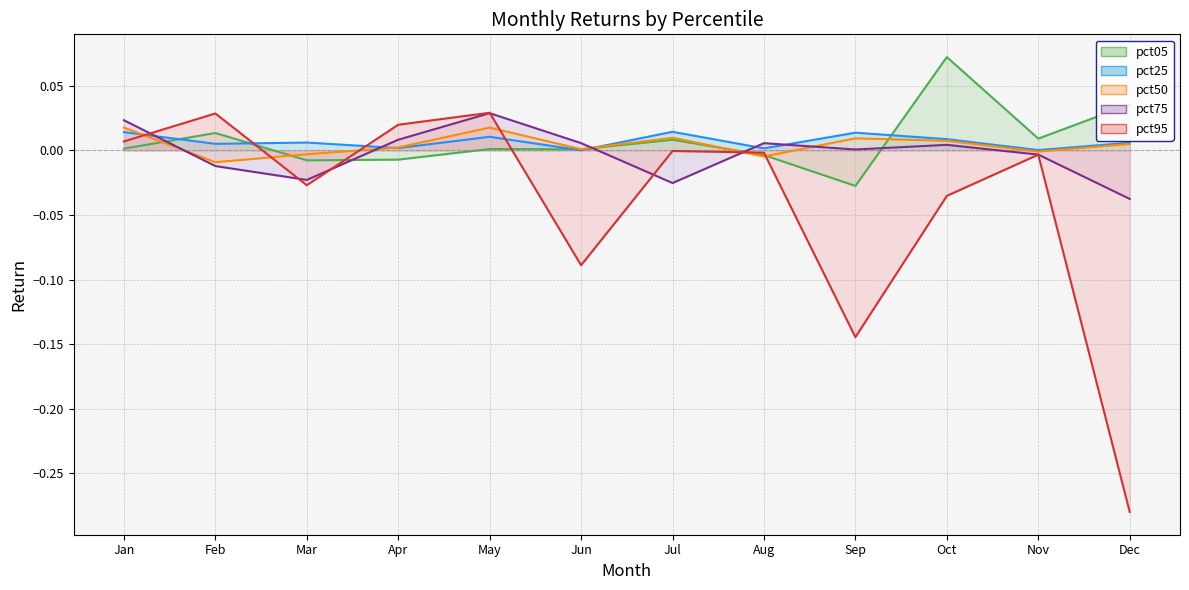

Reading left to right, list all the values displayed in this chart.

pct05: Jan=0.0	Feb=0.0	Mar=-0.0	Apr=-0.0	May=0.0	Jun=0.0	Jul=0.0	Aug=-0.0	Sep=-0.0	Oct=0.1	Nov=0.0	Dec=0.0
pct25: Jan=0.0	Feb=0.0	Mar=0.0	Apr=0.0	May=0.0	Jun=0.0	Jul=0.0	Aug=0.0	Sep=0.0	Oct=0.0	Nov=0.0	Dec=0.0
pct50: Jan=0.0	Feb=-0.0	Mar=-0.0	Apr=0.0	May=0.0	Jun=0.0	Jul=0.0	Aug=-0.0	Sep=0.0	Oct=0.0	Nov=-0.0	Dec=0.0
pct75: Jan=0.0	Feb=-0.0	Mar=-0.0	Apr=0.0	May=0.0	Jun=0.0	Jul=-0.0	Aug=0.0	Sep=0.0	Oct=0.0	Nov=-0.0	Dec=-0.0
pct95: Jan=0.0	Feb=0.0	Mar=-0.0	Apr=0.0	May=0.0	Jun=-0.1	Jul=-0.0	Aug=-0.0	Sep=-0.1	Oct=-0.0	Nov=-0.0	Dec=-0.3